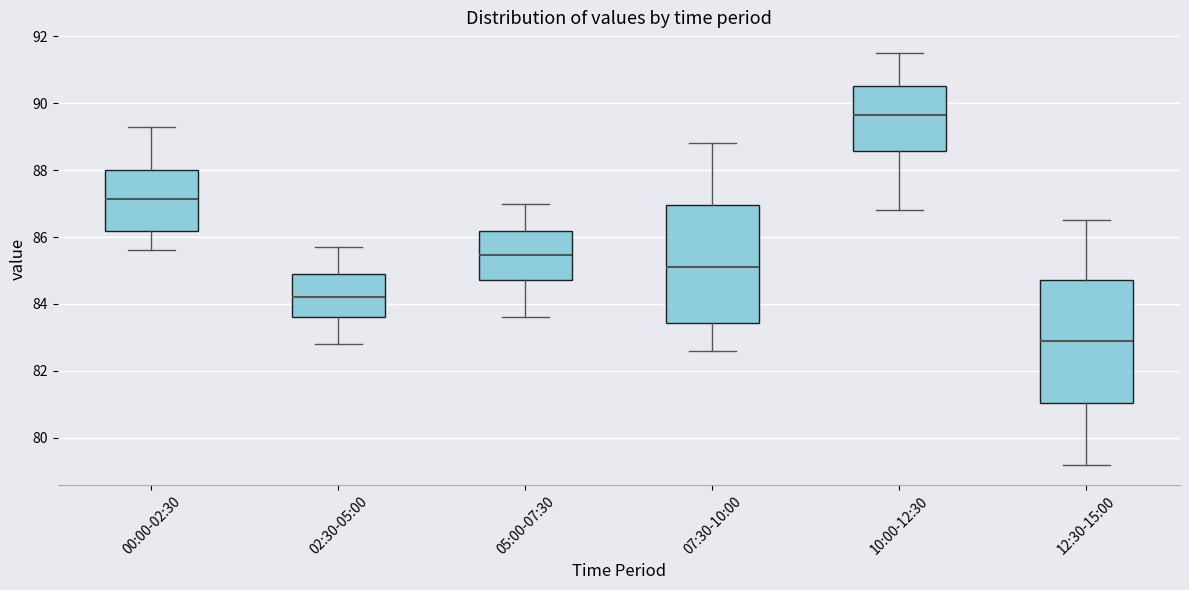

Reading left to right, read every box against the y-axis: the position of its median line, the range the box covers, and the ends of its whiskers. The values are not printed on the chart, so give them approximately, as read against the axis.

00:00-02:30: median 87.2, box 86.2 to 88.0, whiskers 85.6 to 89.2
02:30-05:00: median 84.2, box 83.6 to 84.8, whiskers 82.8 to 85.8
05:00-07:30: median 85.4, box 84.8 to 86.2, whiskers 83.6 to 87.0
07:30-10:00: median 85.2, box 83.4 to 87.0, whiskers 82.6 to 88.8
10:00-12:30: median 89.6, box 88.6 to 90.6, whiskers 86.8 to 91.6
12:30-15:00: median 83.0, box 81.0 to 84.8, whiskers 79.2 to 86.6